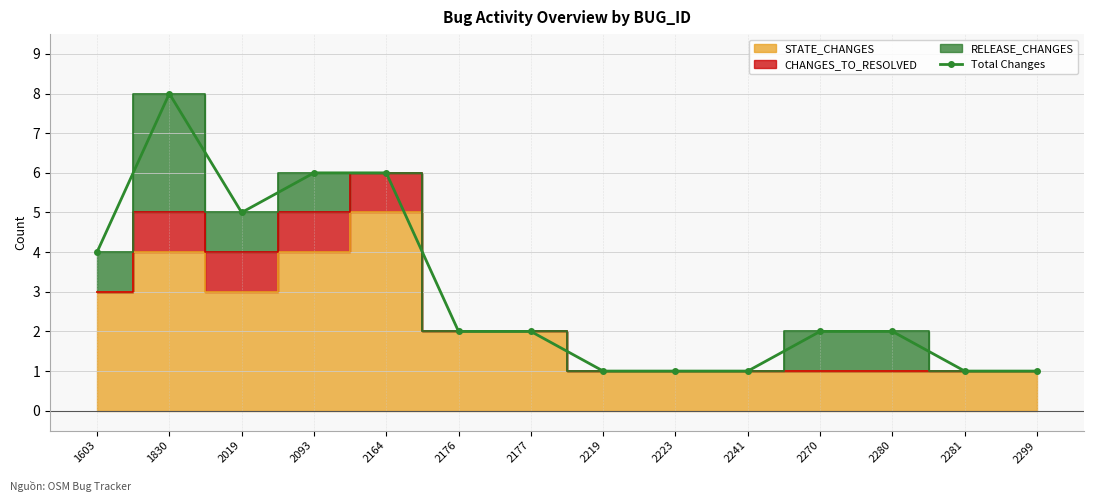

Rank the categories by value from highest to lowest.

1830, 2093, 2164, 2019, 1603, 2176, 2177, 2270, 2280, 2219, 2223, 2241, 2281, 2299